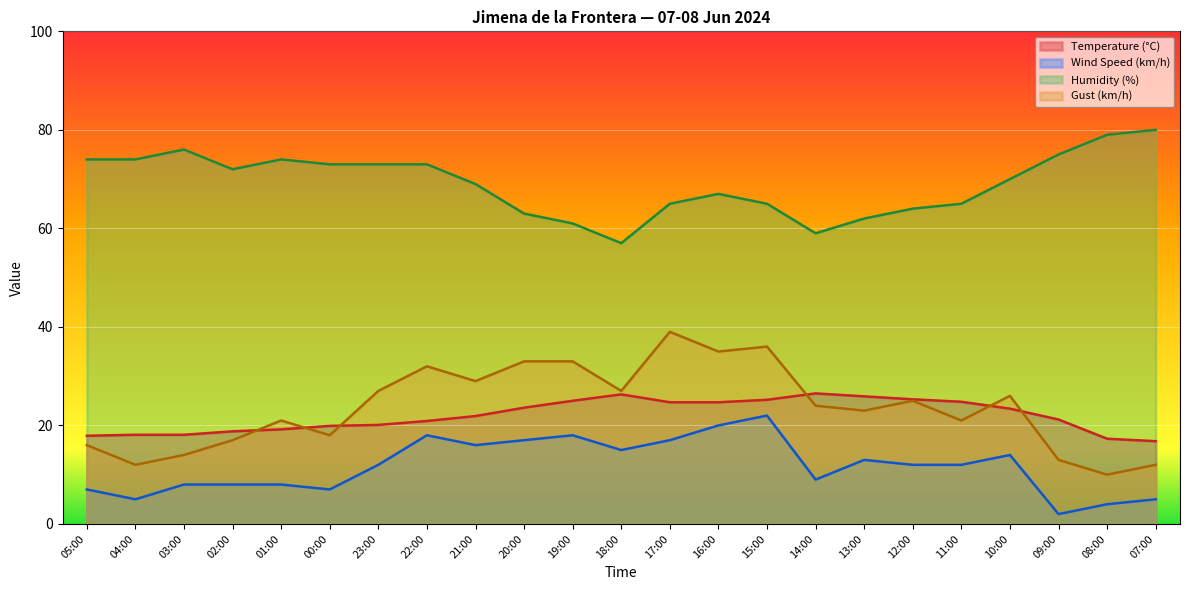

At which category does the chart reach its minimum across all series?

09:00